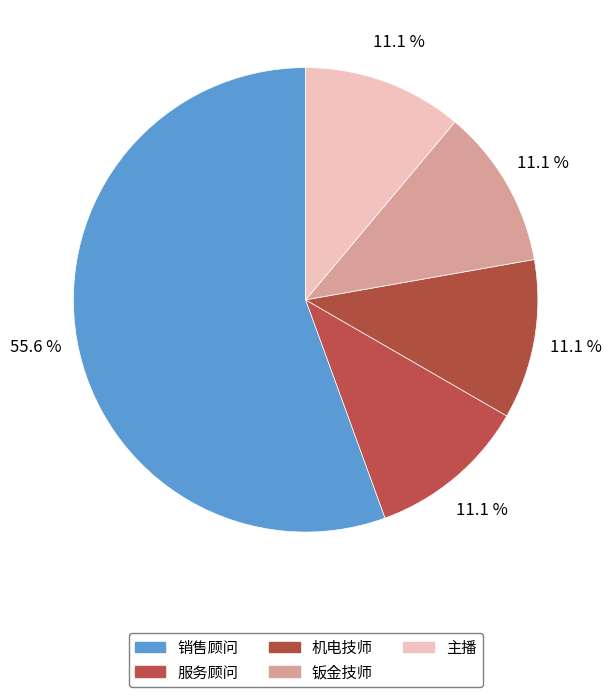

What is the largest slice in the pie chart?

销售顾问